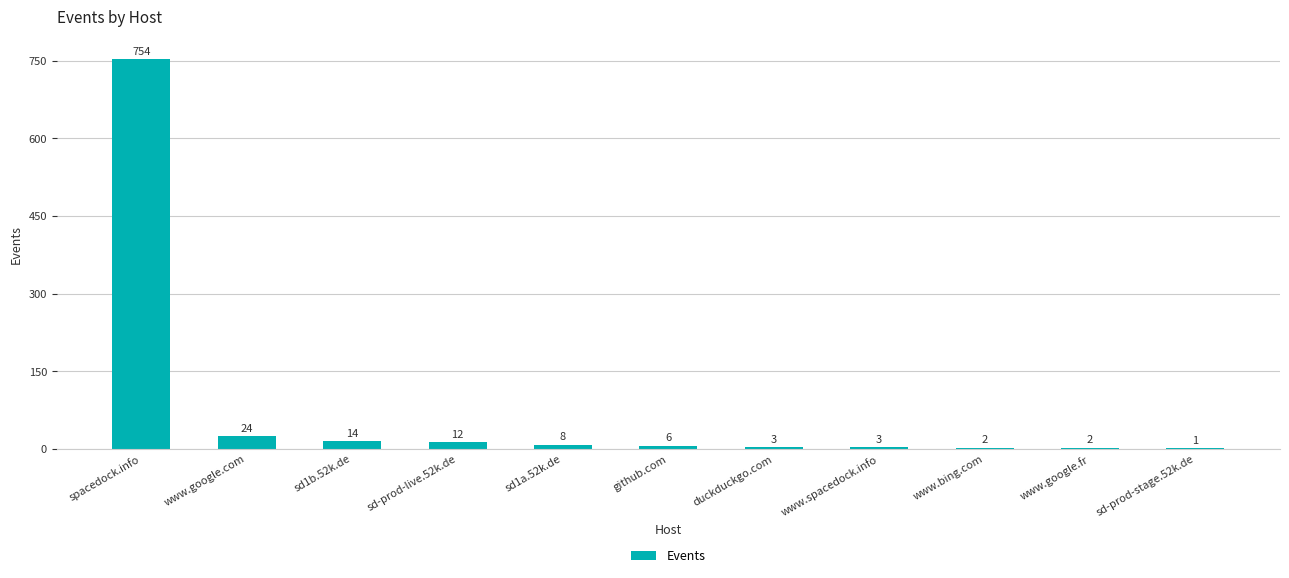

Reading left to right, extract all data points from this chart.

spacedock.info=754	www.google.com=24	sd1b.52k.de=14	sd-prod-live.52k.de=12	sd1a.52k.de=8	github.com=6	duckduckgo.com=3	www.spacedock.info=3	www.bing.com=2	www.google.fr=2	sd-prod-stage.52k.de=1